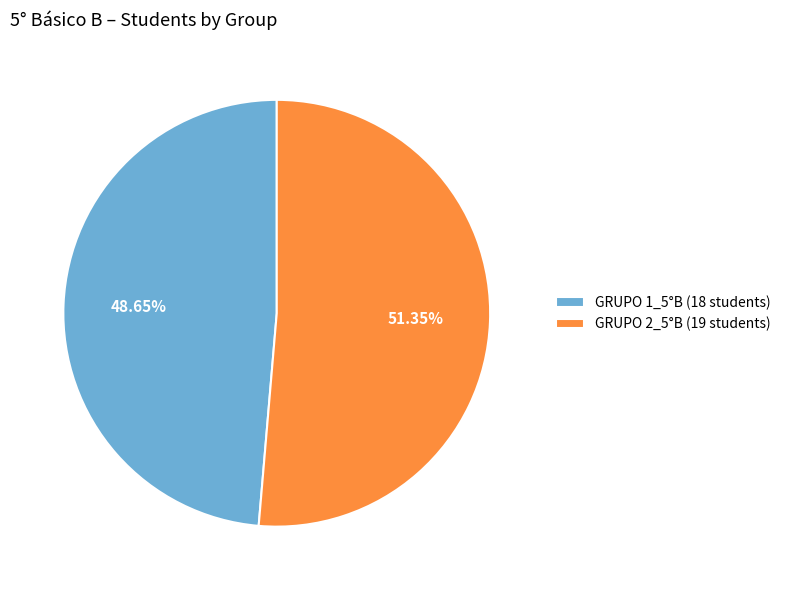

To the nearest percent, what is the average slice percentage?

50%